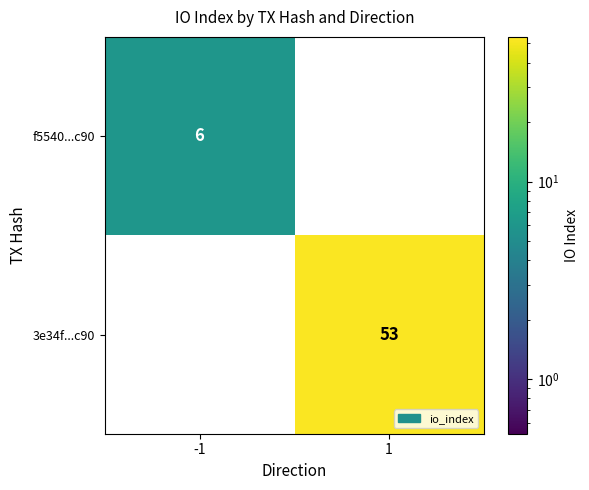

The f5540...c90 series shows 3 at 1. True or false?

False